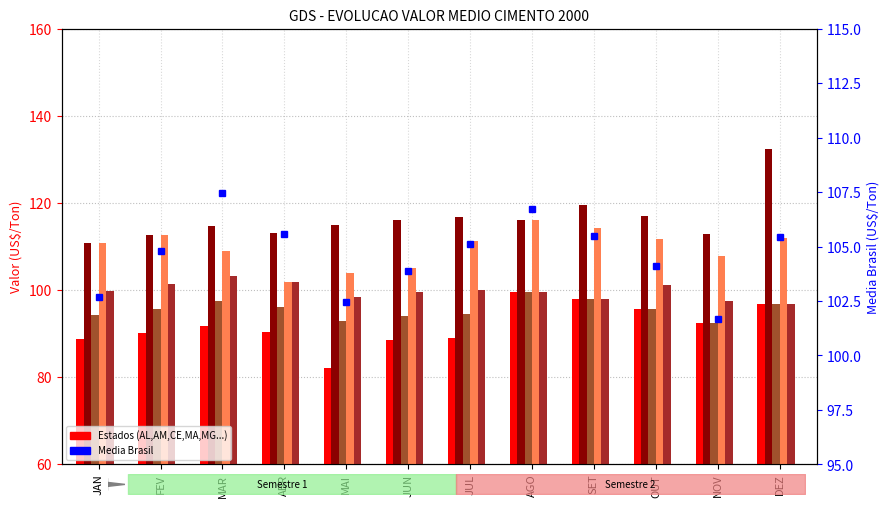

Count the number of data series in this chart.

6